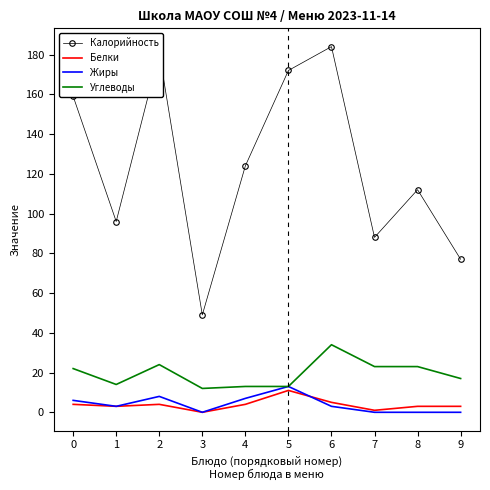

At which label does Жиры reach its peak?

5